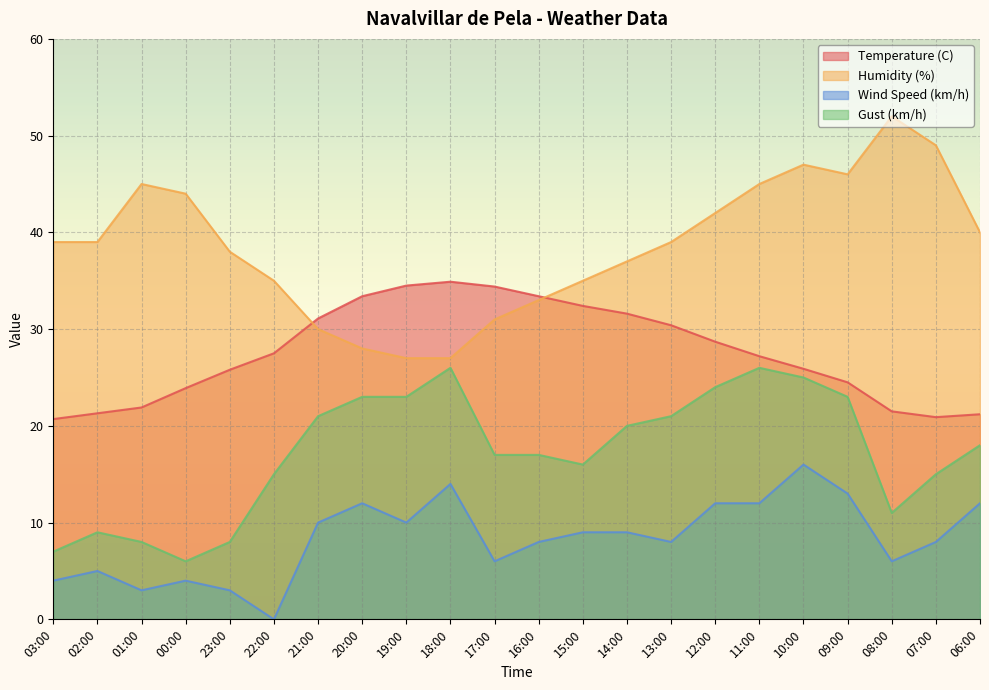

How many lines are shown in the chart?

4